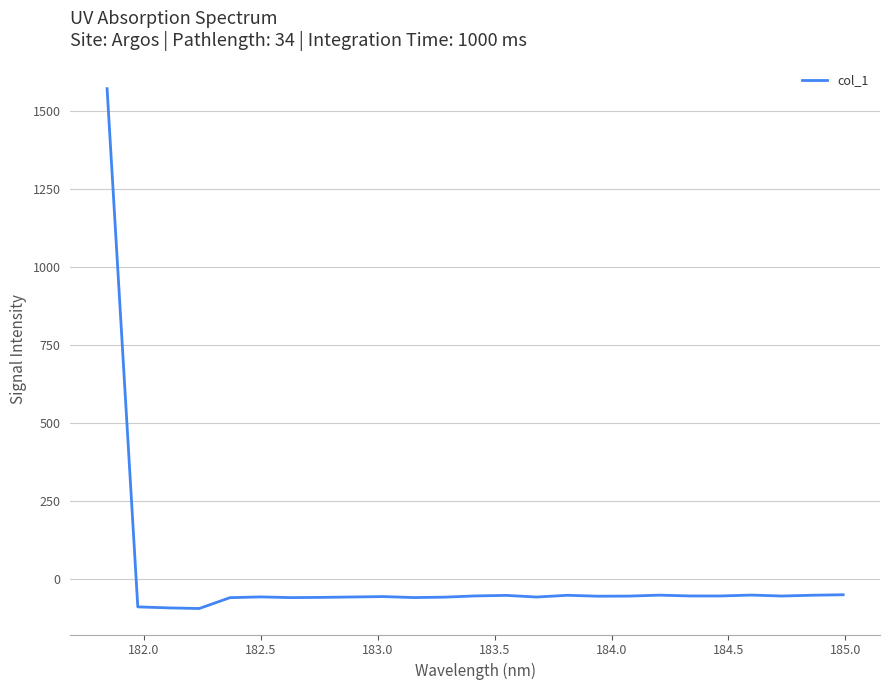

What is the difference between the maximum and minimum values?

1667.4